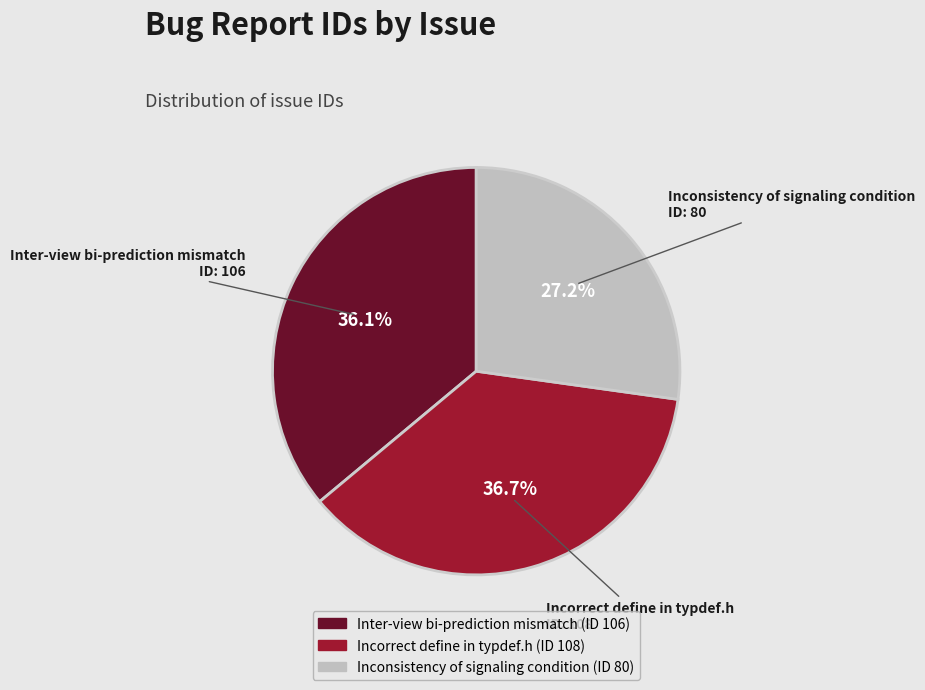

Does Inter-view bi-prediction mismatch account for over 50% of the chart?

No